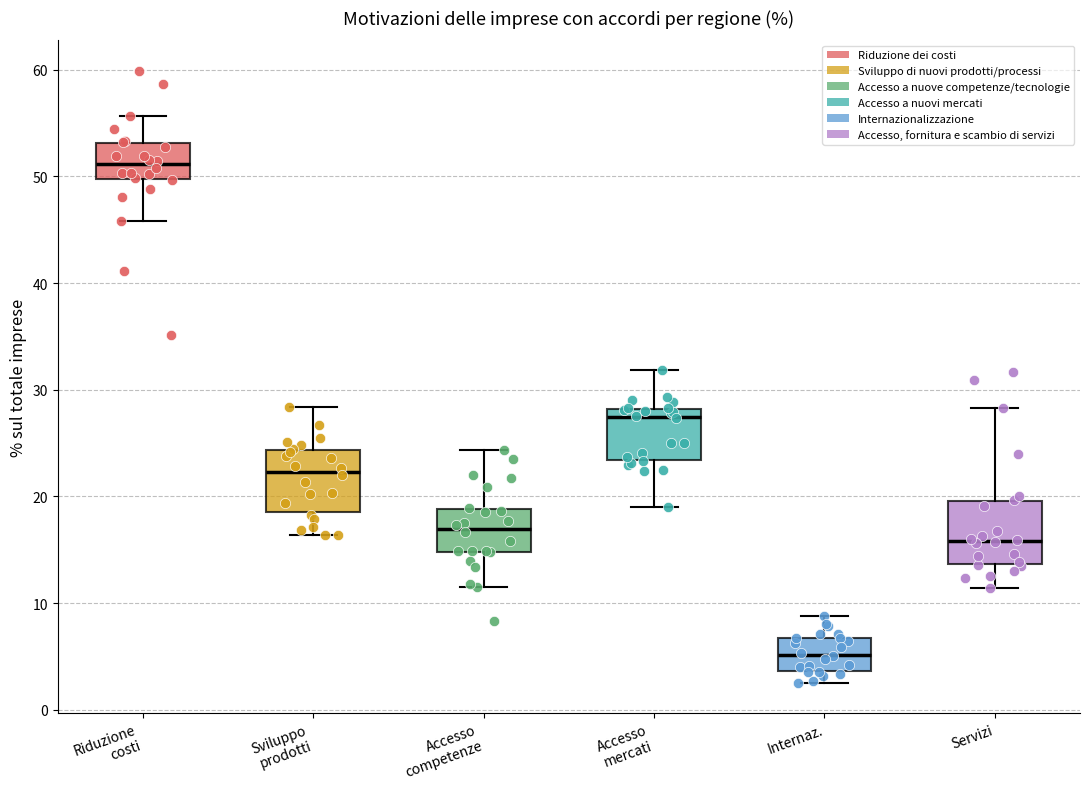

Reading left to right, read every box against the y-axis: the position of its median line, the range the box covers, and the ends of its whiskers. The values are not printed on the chart, so give them approximately, as read against the axis.

Riduzione costi: median 51, box 50 to 53, whiskers 46 to 56
Sviluppo prodotti: median 22, box 19 to 24, whiskers 16 to 28
Accesso competenze: median 17, box 15 to 19, whiskers 12 to 24
Accesso mercati: median 27, box 23 to 28, whiskers 19 to 32
Internaz.: median 5, box 4 to 7, whiskers 3 to 9
Servizi: median 16, box 14 to 20, whiskers 11 to 28